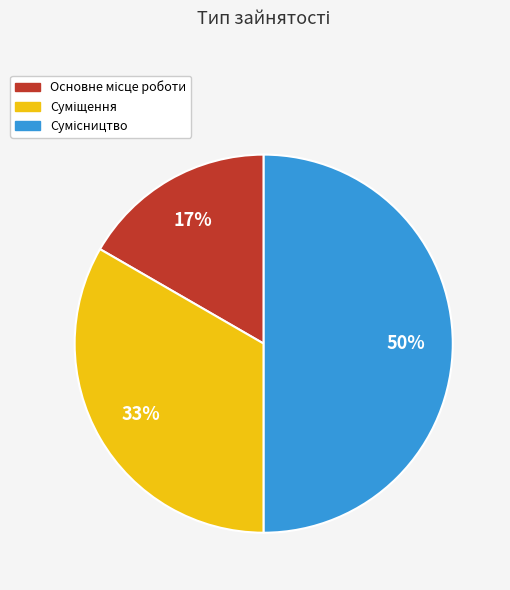

To the nearest percent, what is the difference between the largest and smallest slice percentages?

33%